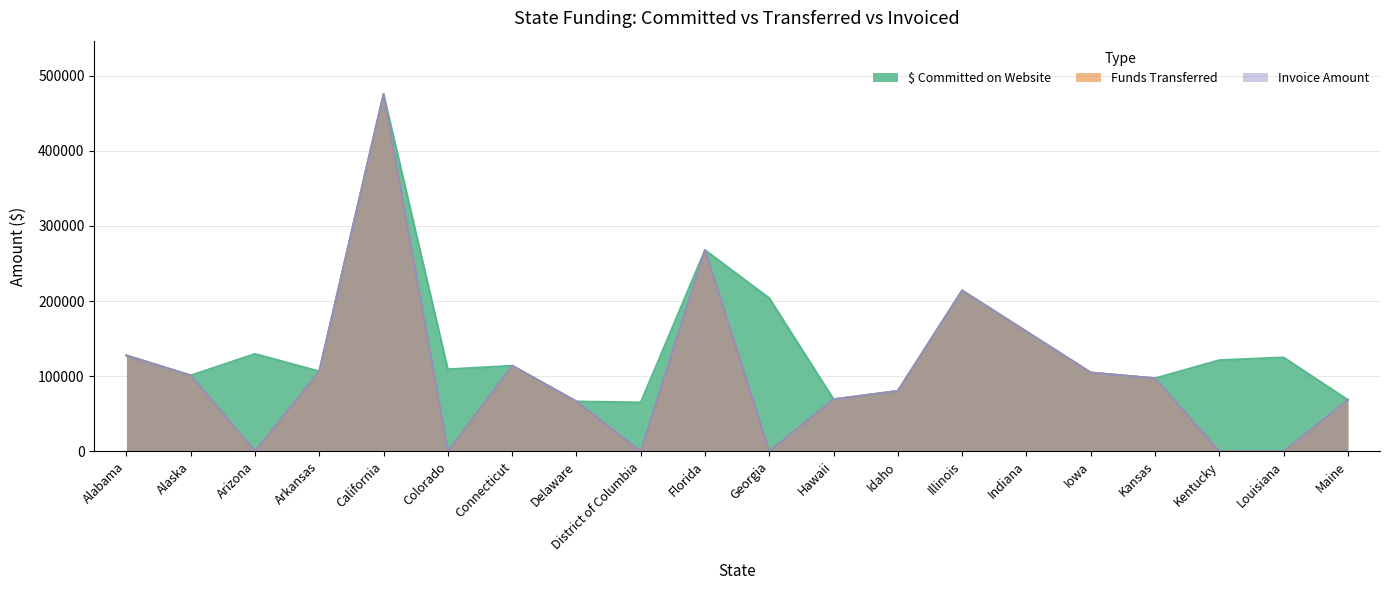

At which category does the chart reach its minimum across all series?

Arizona